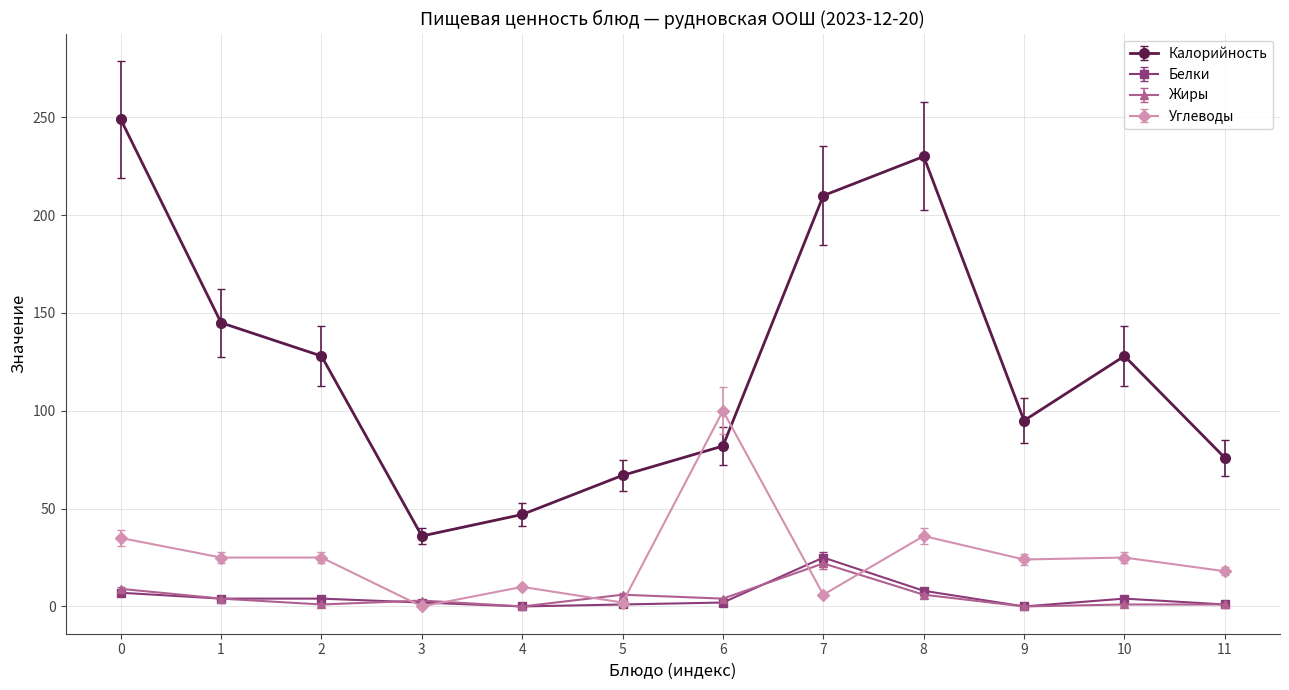

At how many categories does at least one series exceed 90?

8